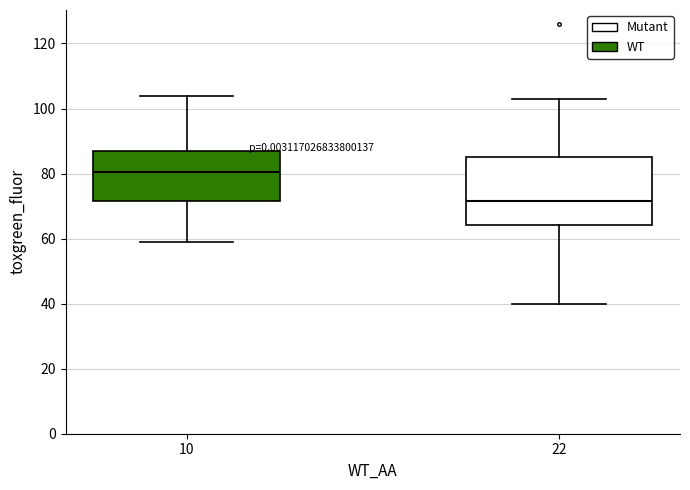

Which box is the tallest, from its lower edge to its upper edge?

22